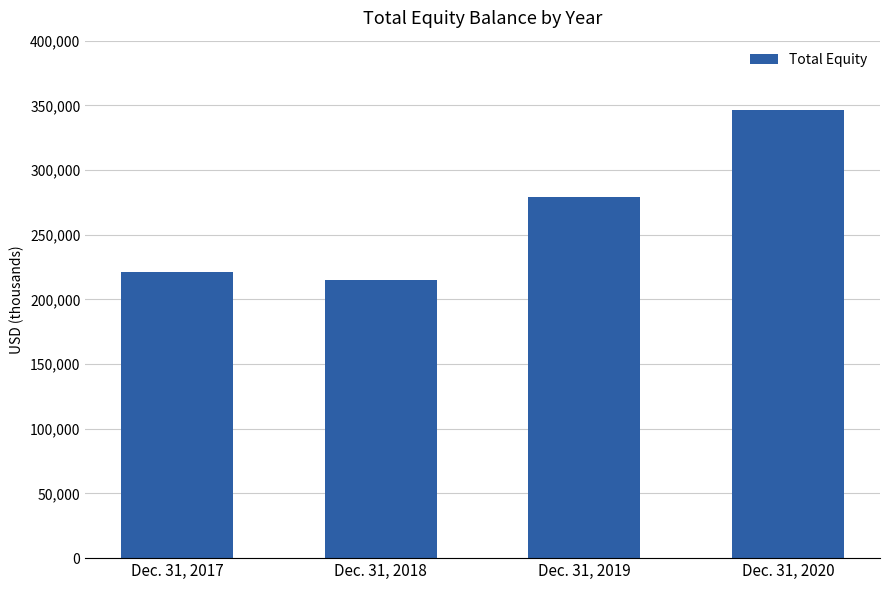

The chart shows a value of 214928 at Dec. 31, 2018. True or false?

True